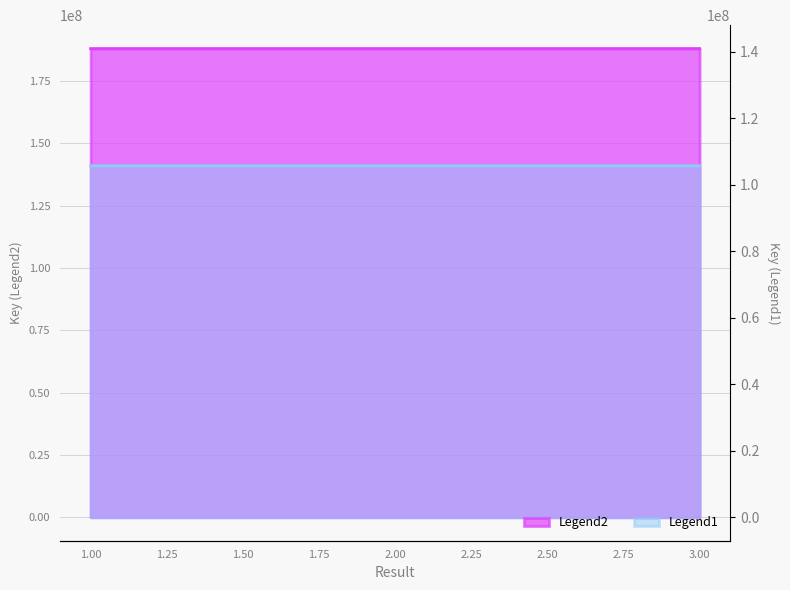

At how many categories does at least one series exceed 183397488?

3